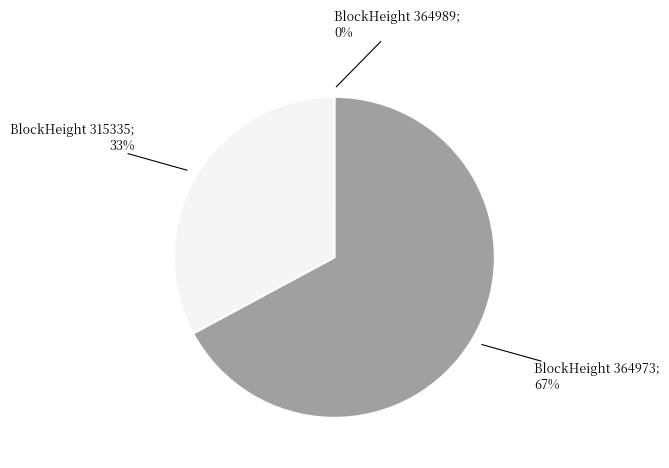

Is there any slice that represents more than half of the pie?

Yes